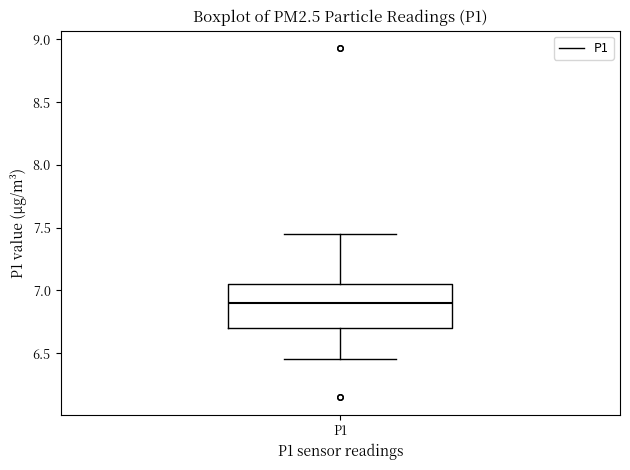

Transcribe this box plot: give where the median line is, the range the box spans, and where the two whiskers end, as read against the y-axis. The values are not printed on the chart, so give them approximately, as read against the axis.

median 6.90, box 6.70 to 7.05, whiskers 6.45 to 7.45